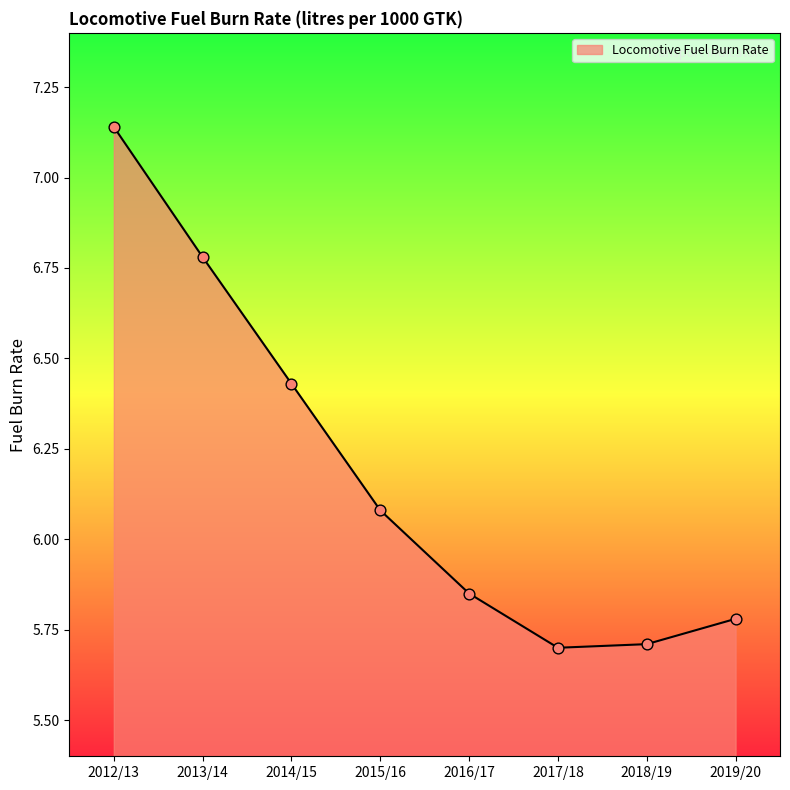

What is the ratio of the value at 2012/13 to the value at 2018/19?

1.3